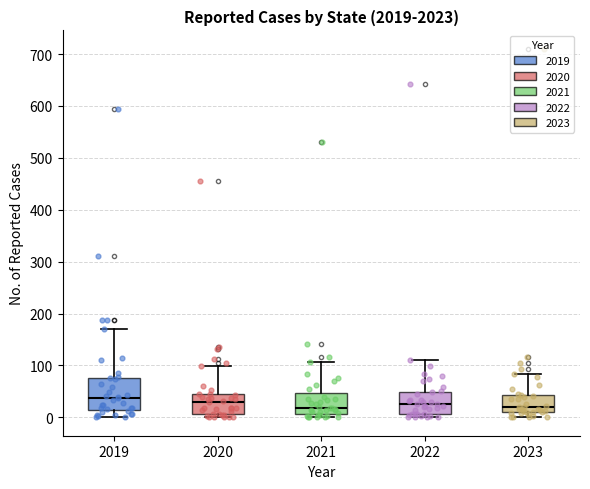

Which box is the tallest, from its lower edge to its upper edge?

2019